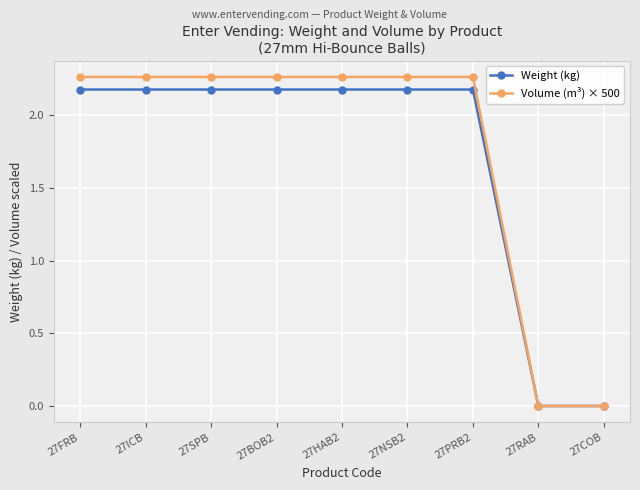

How many Volume (m³) × 500 values are between 2 and 3?

7